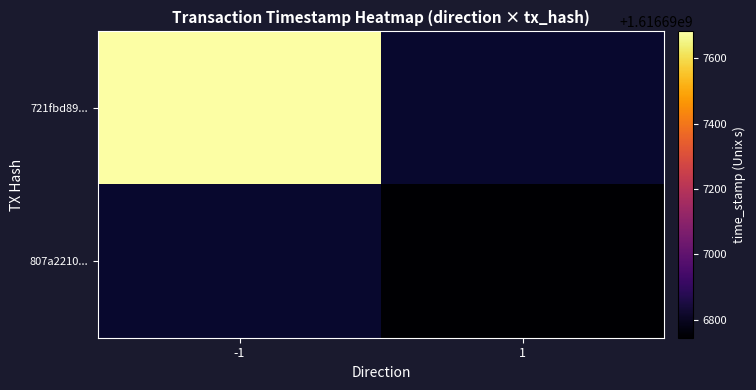

What is the sum of the 807a221058df59ed7c8803572dab2ef6fff70f9 values at direction and time_stamp?

1616696746